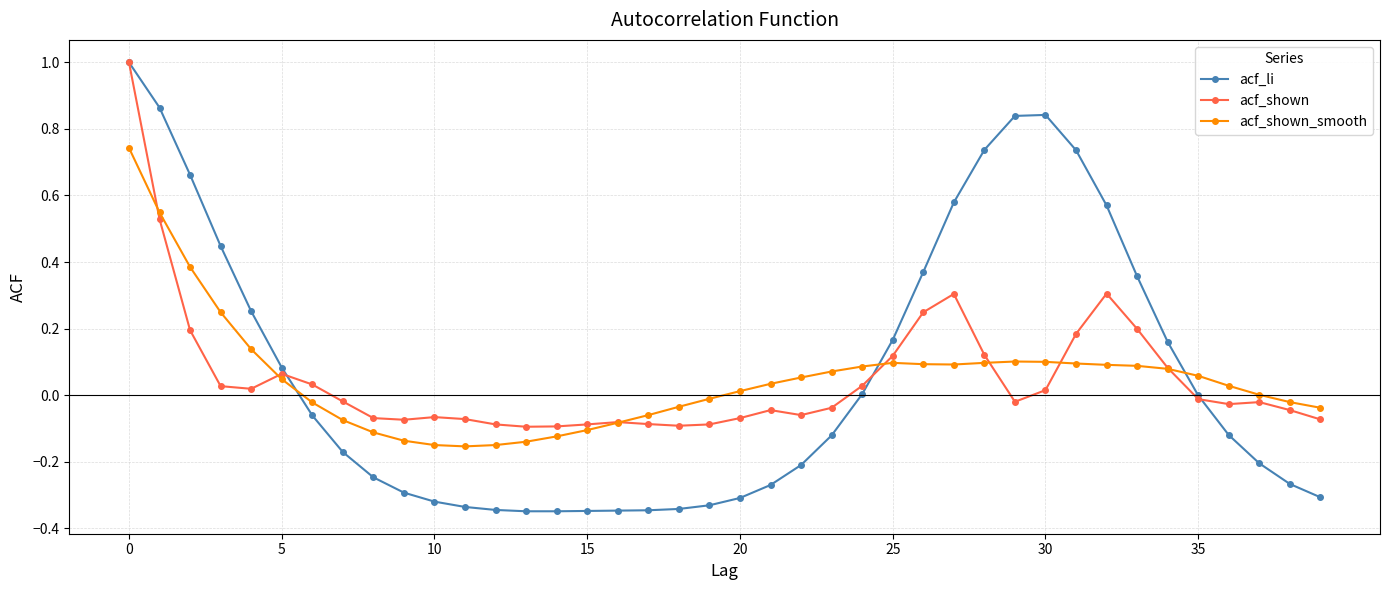

True or false: acf_shown_smooth has more than 0 interior local peaks.

True